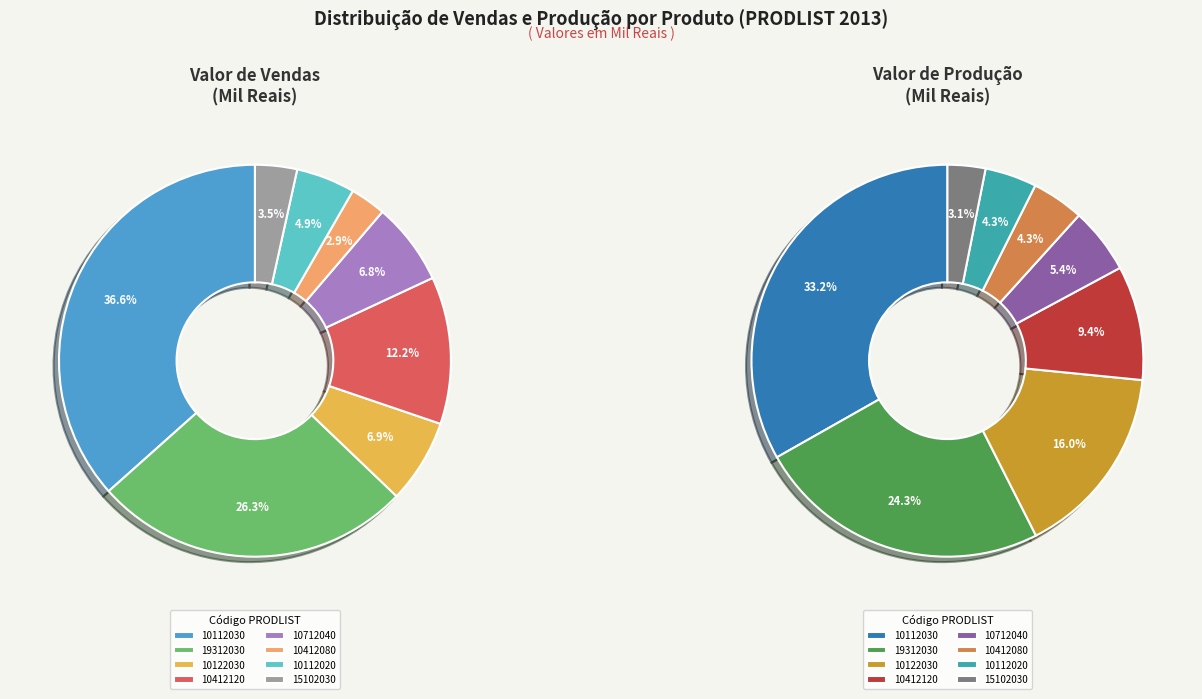

To the nearest percent, what is the average slice percentage?

12%